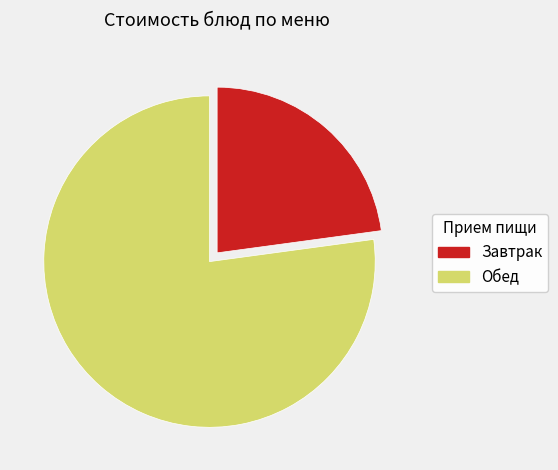

Count the number of slices in the pie.

2